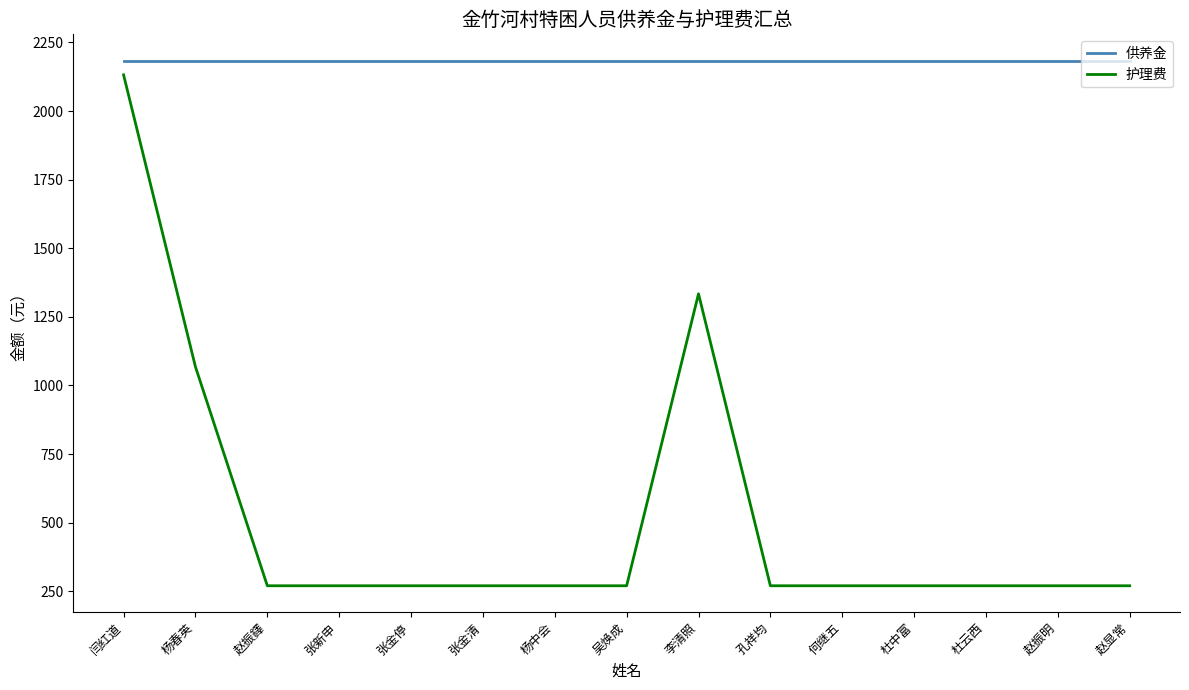

What value does the 护理费 series have at 杜中富, to the nearest 10?

270